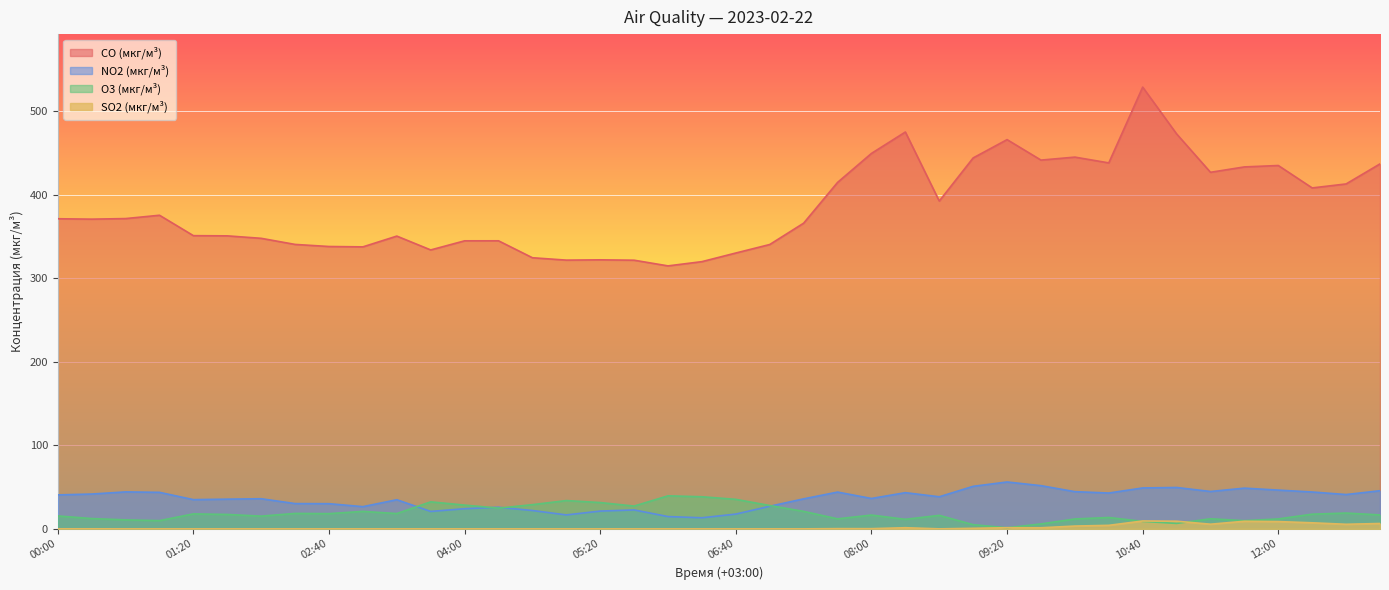

At which category does the chart reach its peak across all series?

10:40